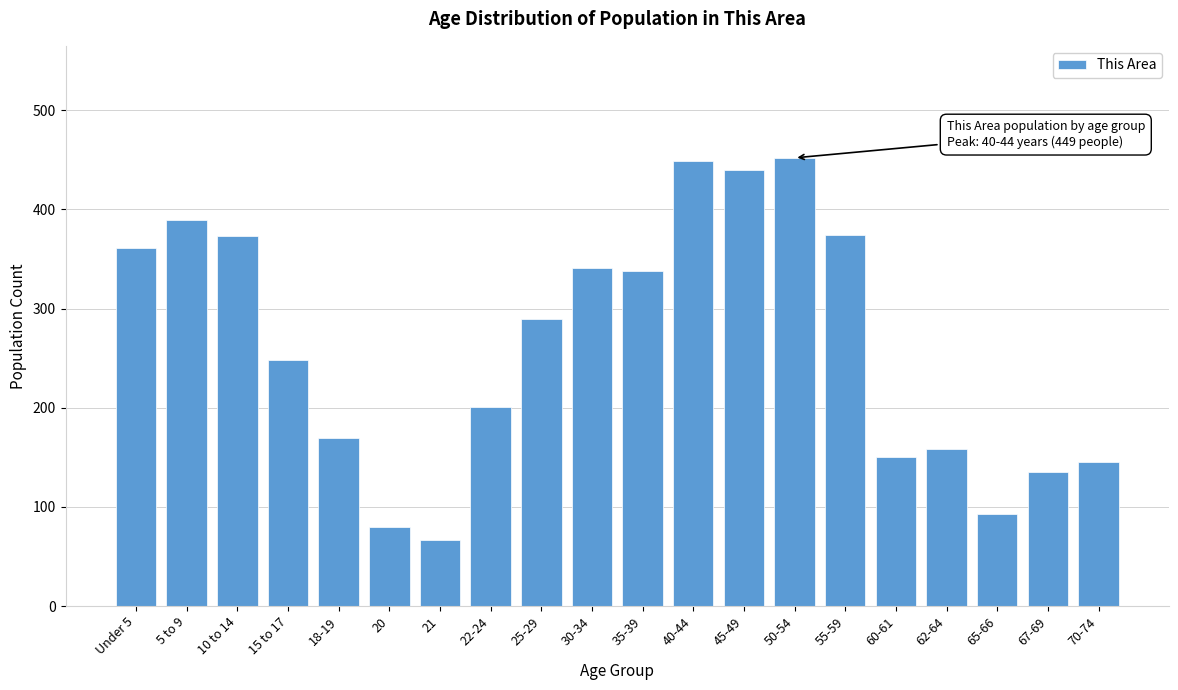

What is the change in value from 10 to 14 to 25-29?

-84